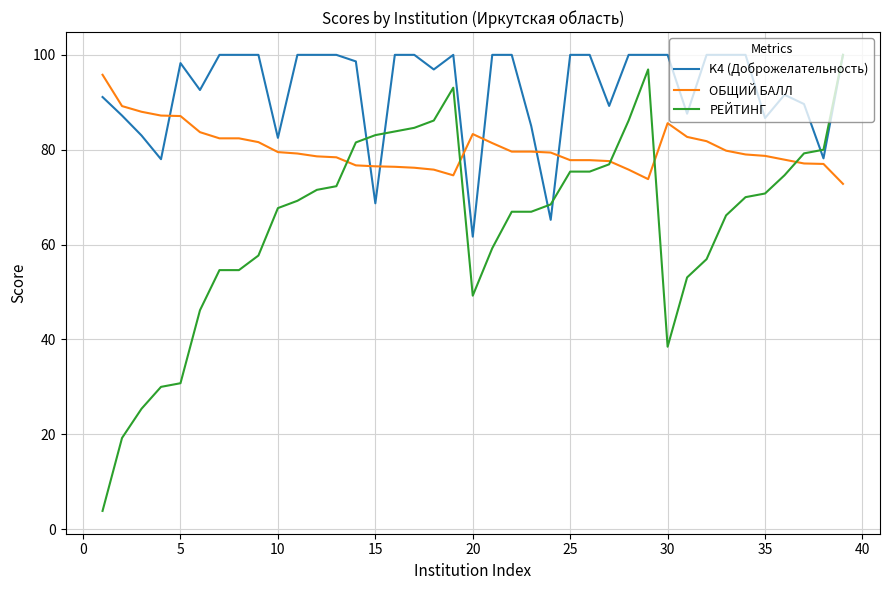

Which series has the widest spread of values?

РЕЙТИНГ